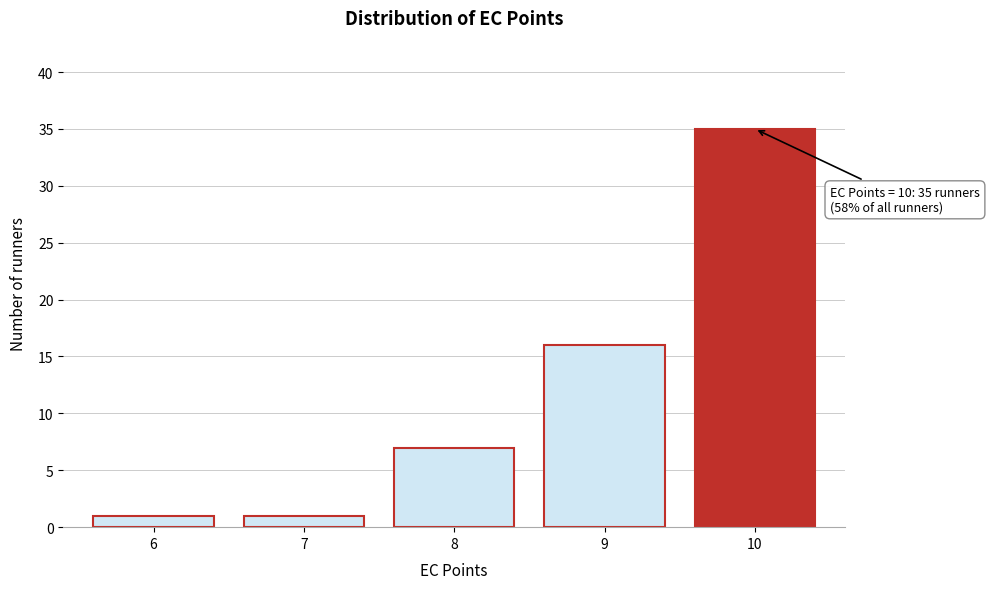

Reading left to right, what are all the values shown in this chart?

1	1	7	16	35